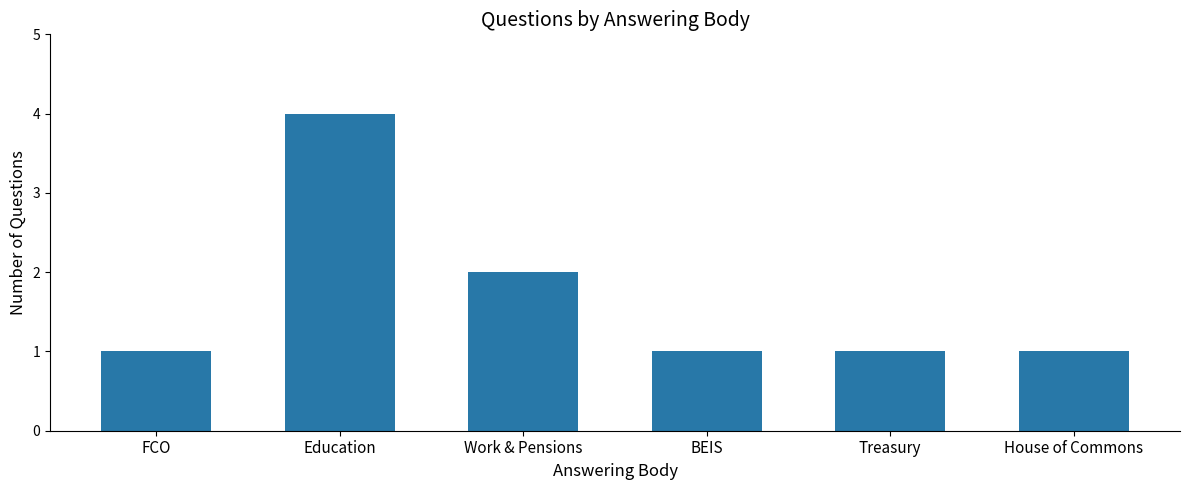

What is the maximum value shown in the chart?

4